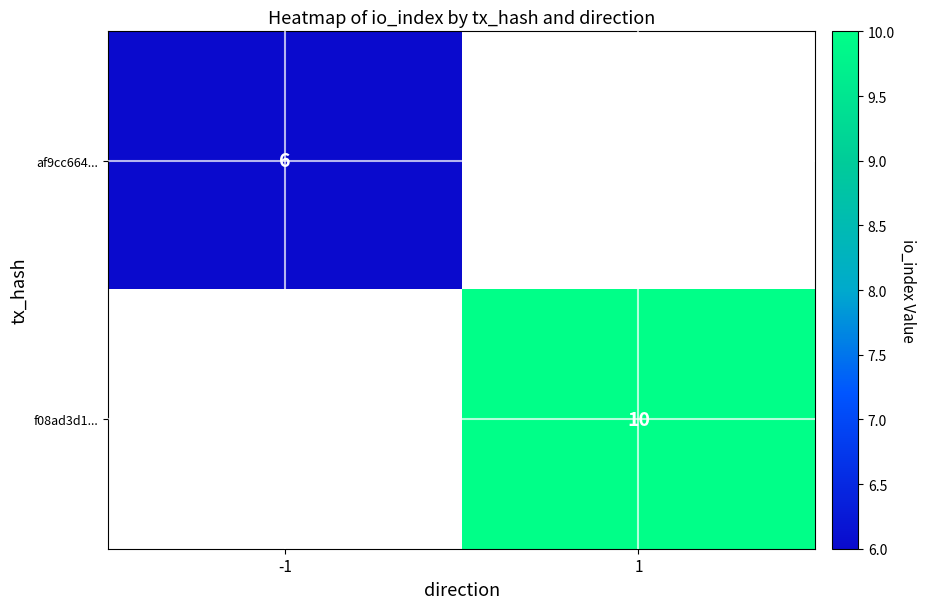

True or false: f08ad3d1... has a value of 10 at 1.

True